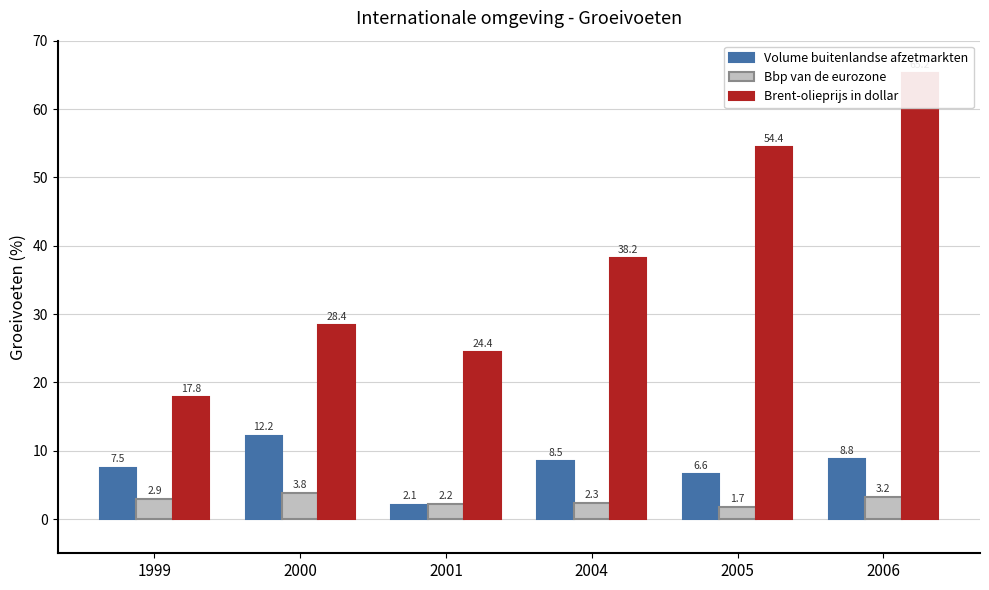

Is it true that Bbp van de eurozone equals 3.8 at 2000?

True